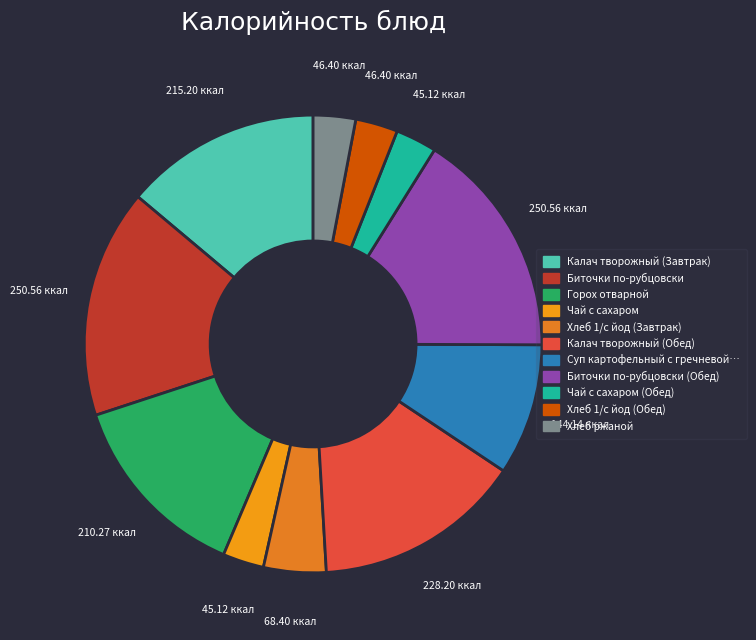

What is the smallest slice in the pie chart?

Чай с сахаром